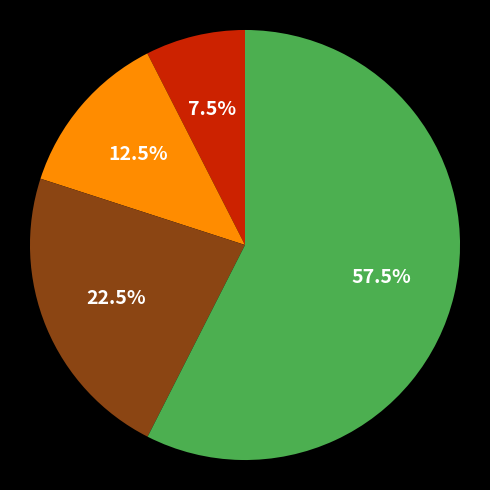

Is there a majority slice in this chart?

Yes